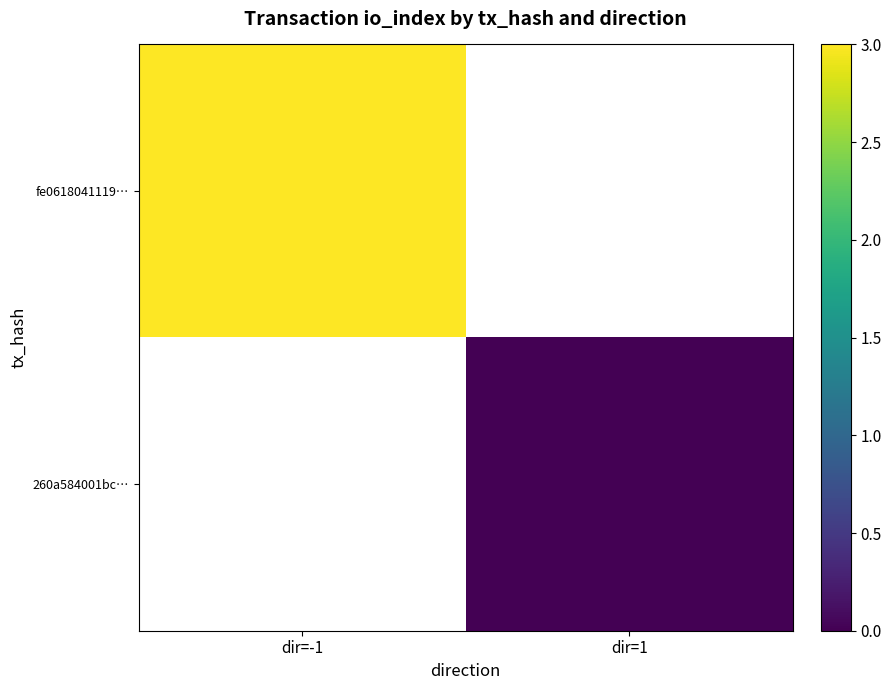

Is the value of fe0618041119… at dir=-1 greater than the value of 260a584001bc… at dir=-1?

No